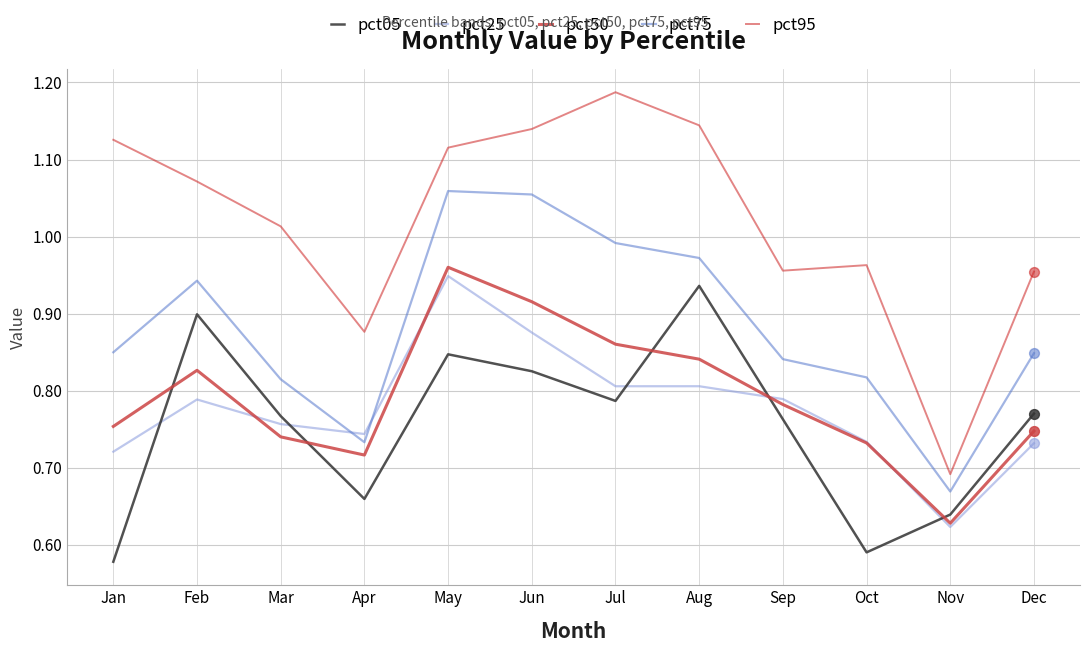

Which series changed the most between Jan and Jul?

pct05